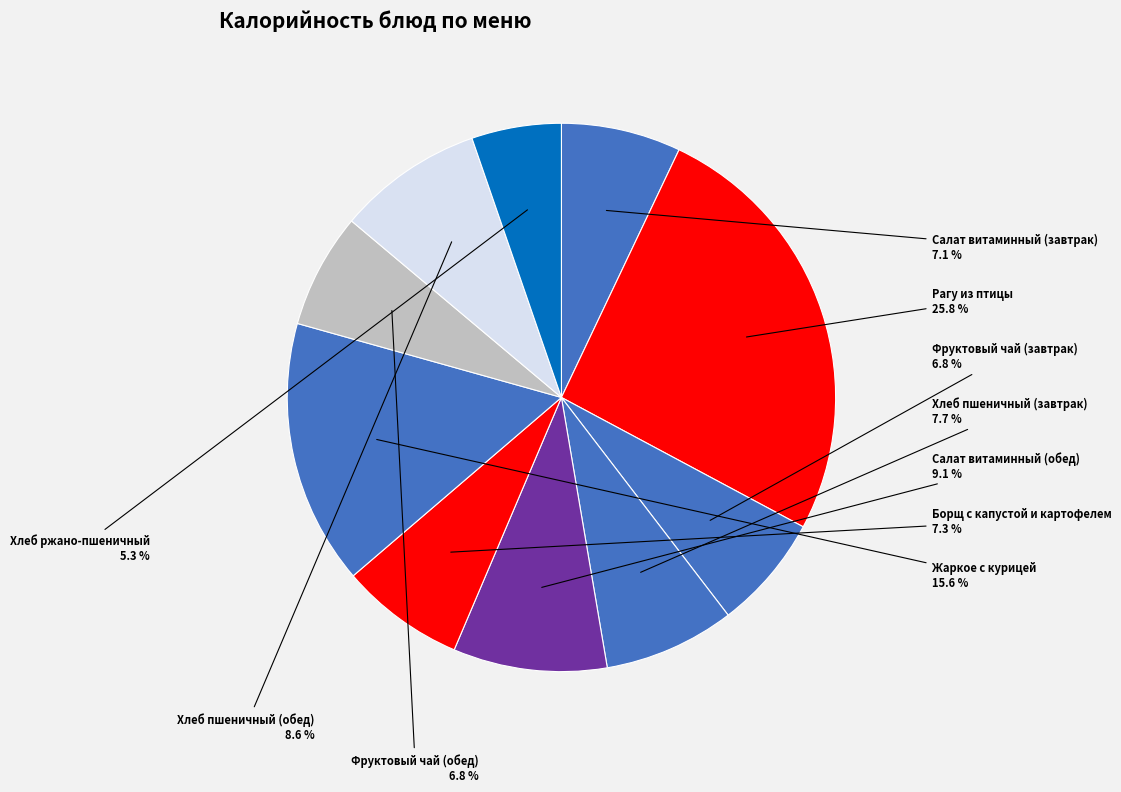

How many slices are in this pie chart?

10